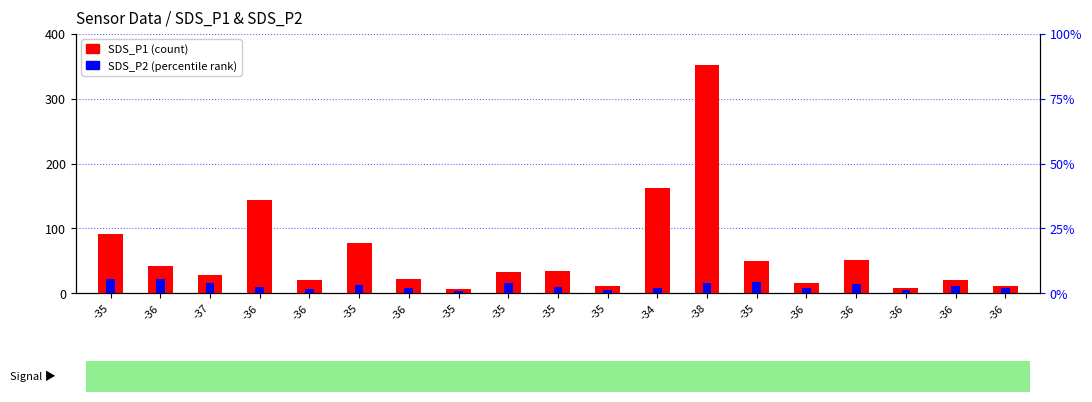

Between -35 and -36, which is larger?

-36